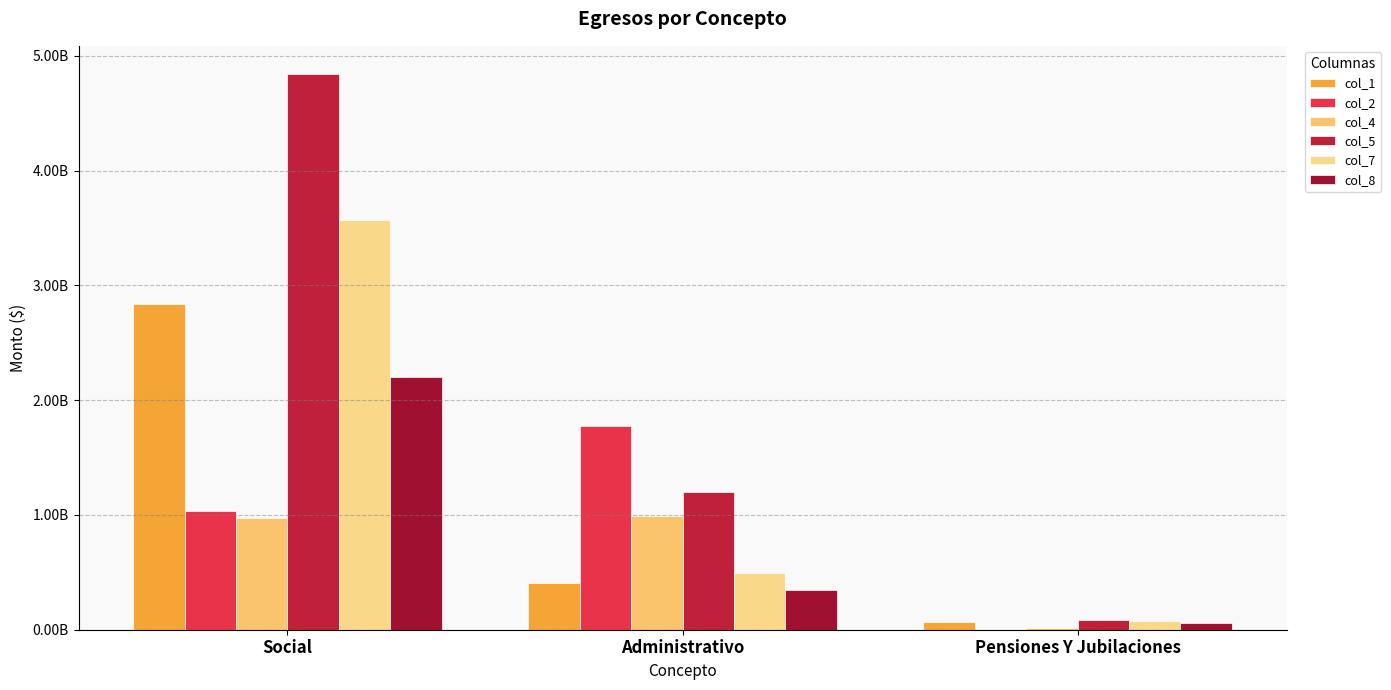

Are the bars horizontal?

No